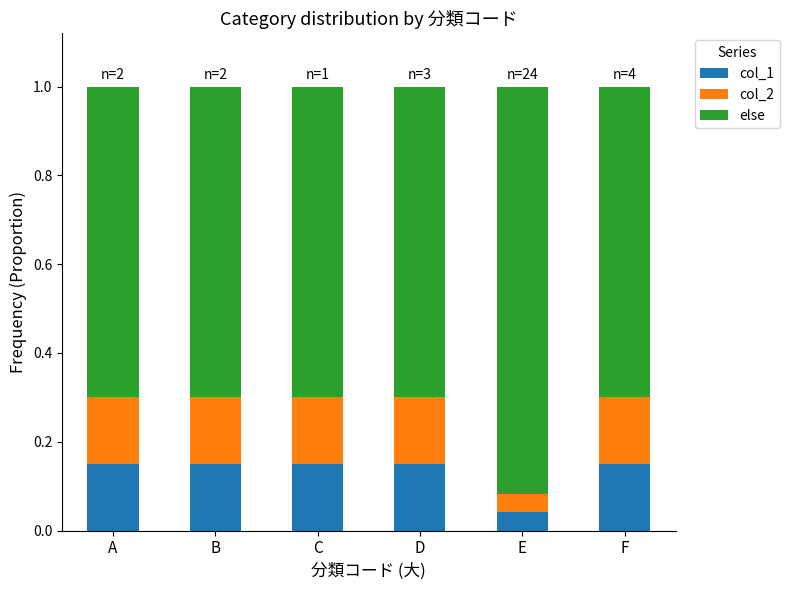

What is the total value across all series at E?

1.0